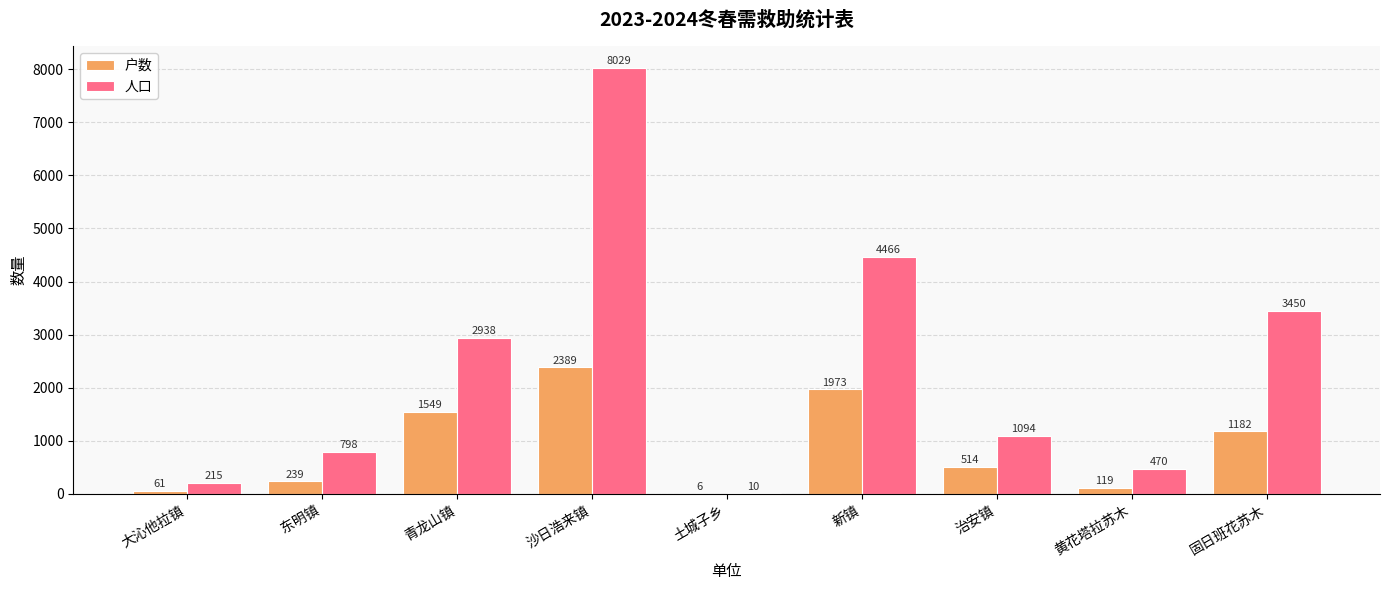

Which category has the highest value in the 户数 series?

沙日浩来镇